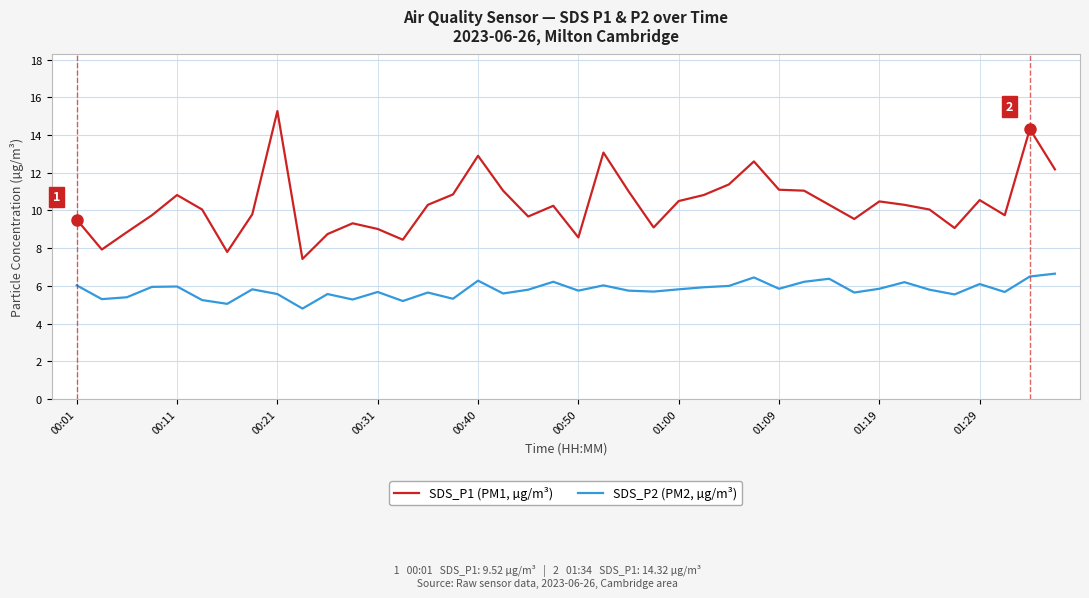

True or false: SDS_P2 (PM2, µg/m³) and SDS_P1 (PM1, µg/m³) intersect in this chart.

False